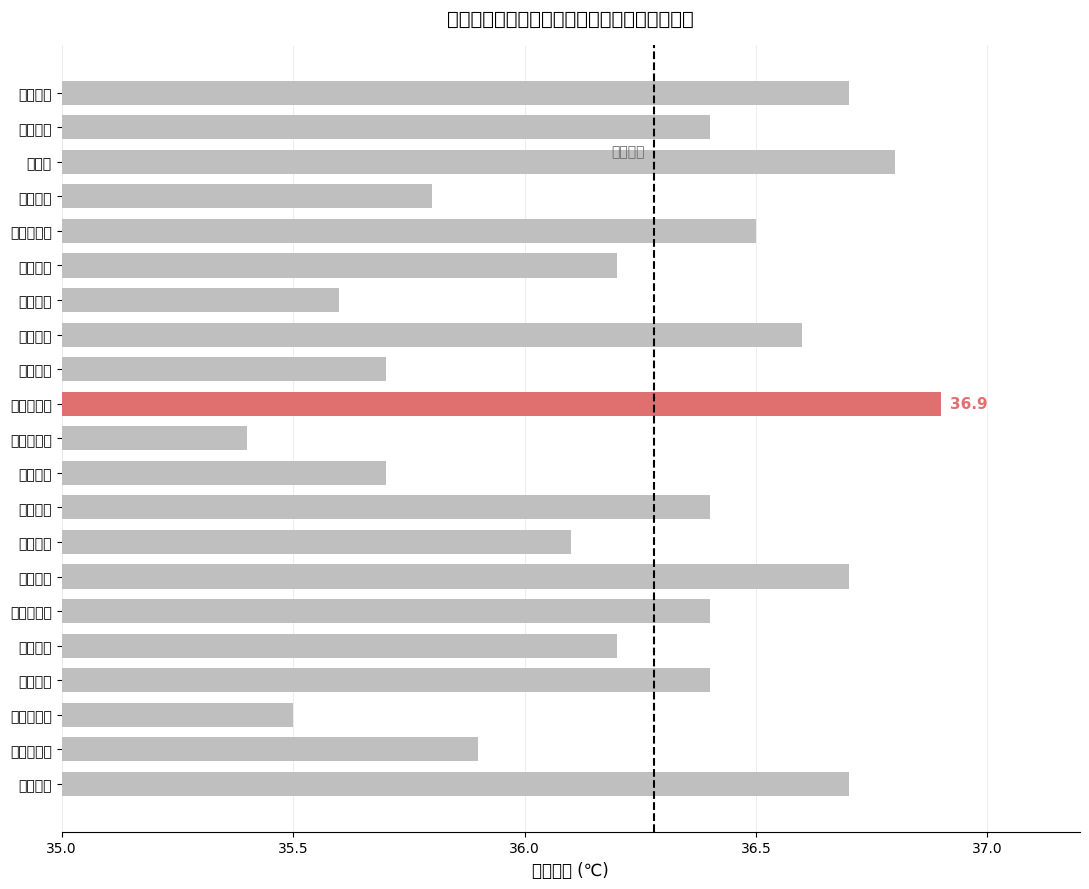

True or false: the data shows 36.2 at 可児彩乃.

True